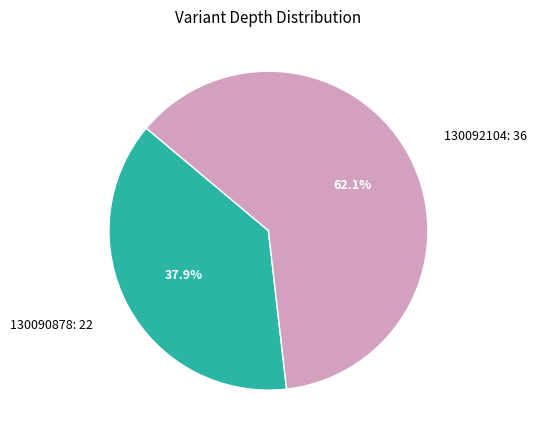

How much of the chart is everything except 130090878: 22?

62.1%